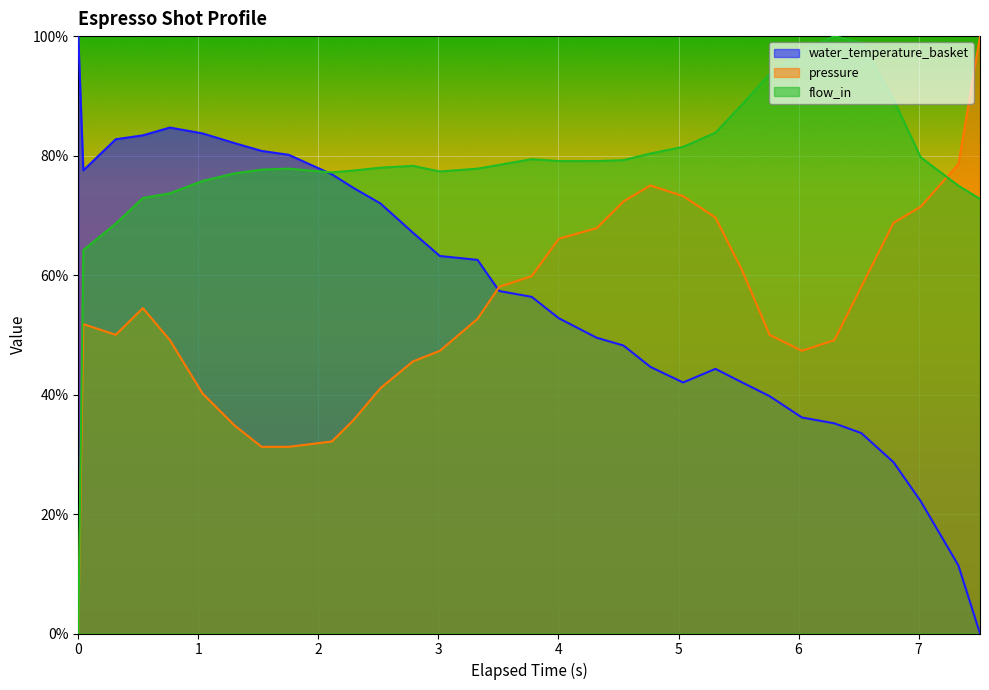

Is it true that water_temperature_basket equals 35.2 at 6.298?

True